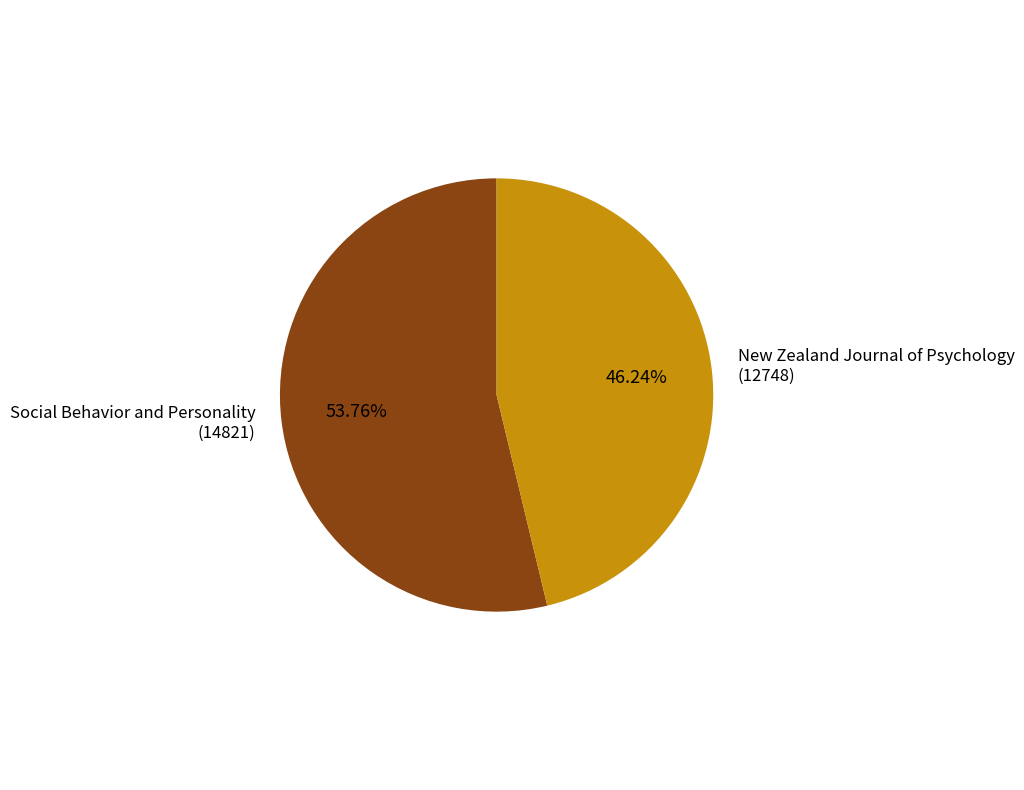

Is there any slice that represents more than half of the pie?

Yes